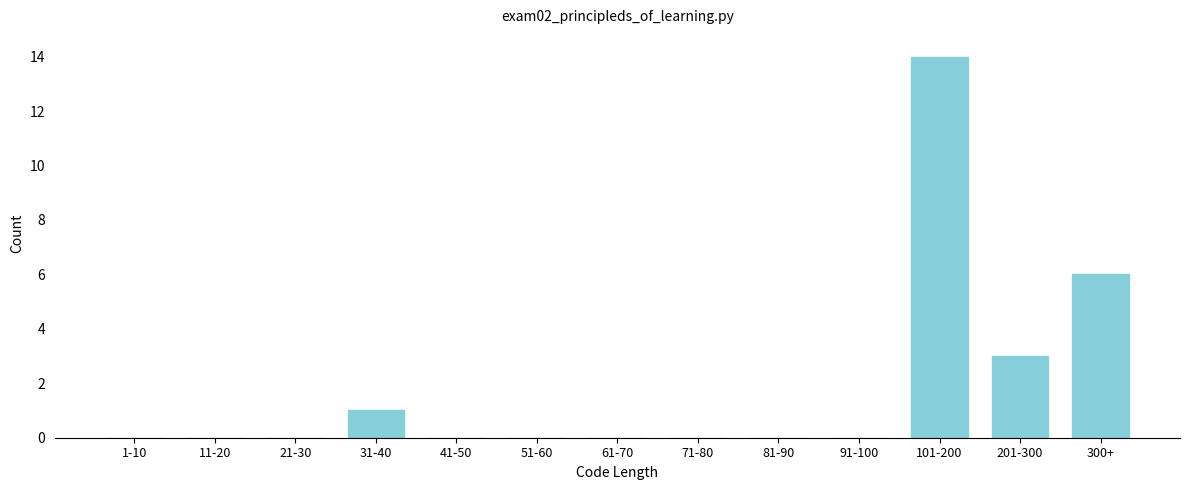

Reading left to right, transcribe all the data shown in this chart.

1-10=0	11-20=0	21-30=0	31-40=1	41-50=0	51-60=0	61-70=0	71-80=0	81-90=0	91-100=0	101-200=14	201-300=3	300+=6